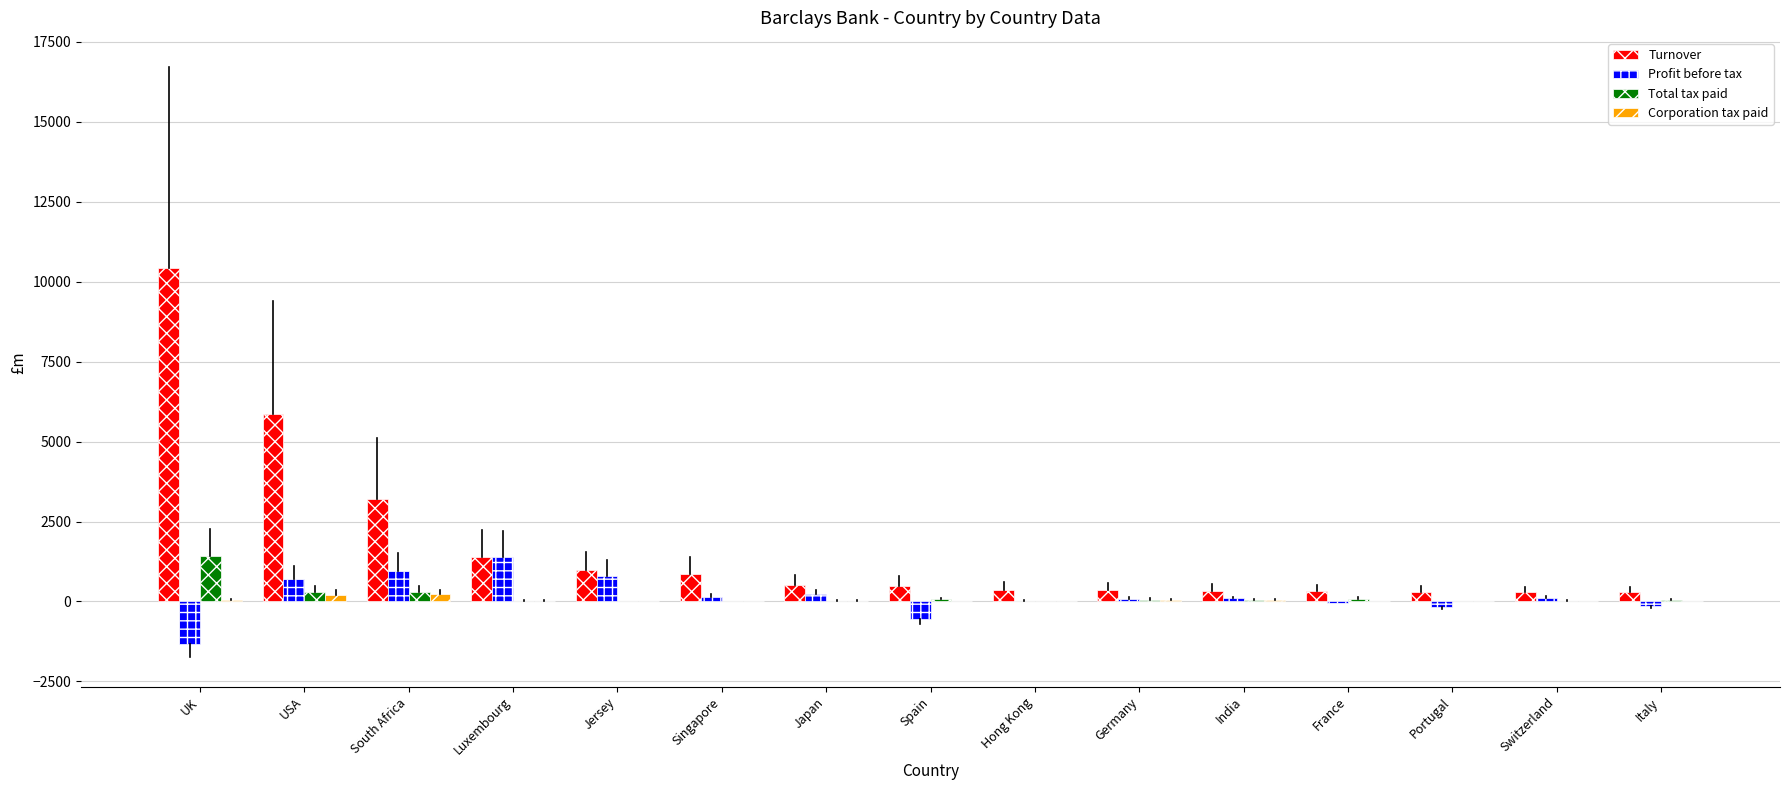

Count the number of categories in the chart.

15